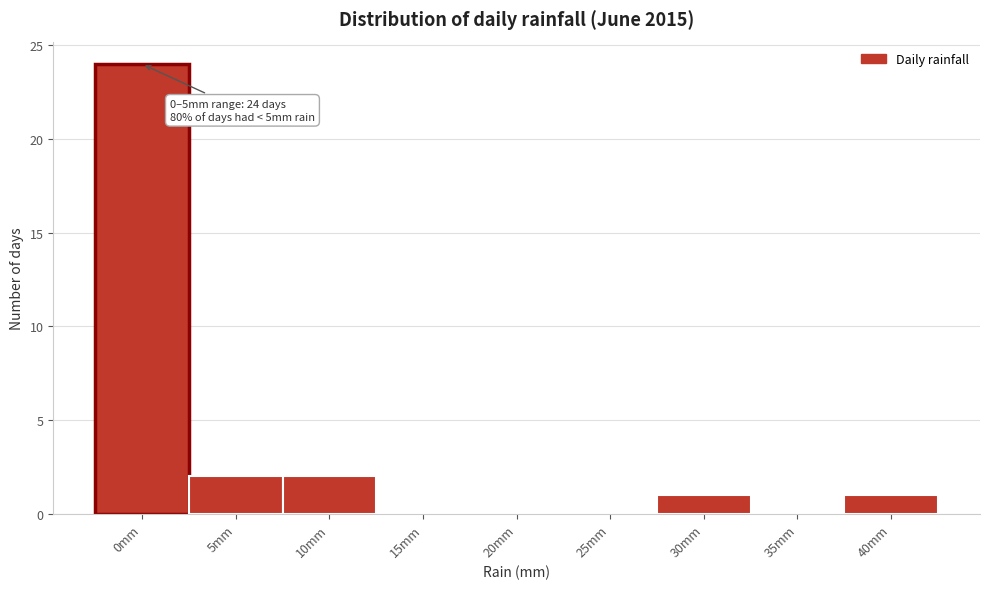

Reading right to left, what are all the values shown in this chart?

40mm=1	35mm=0	30mm=1	25mm=0	20mm=0	15mm=0	10mm=2	5mm=2	0mm=24